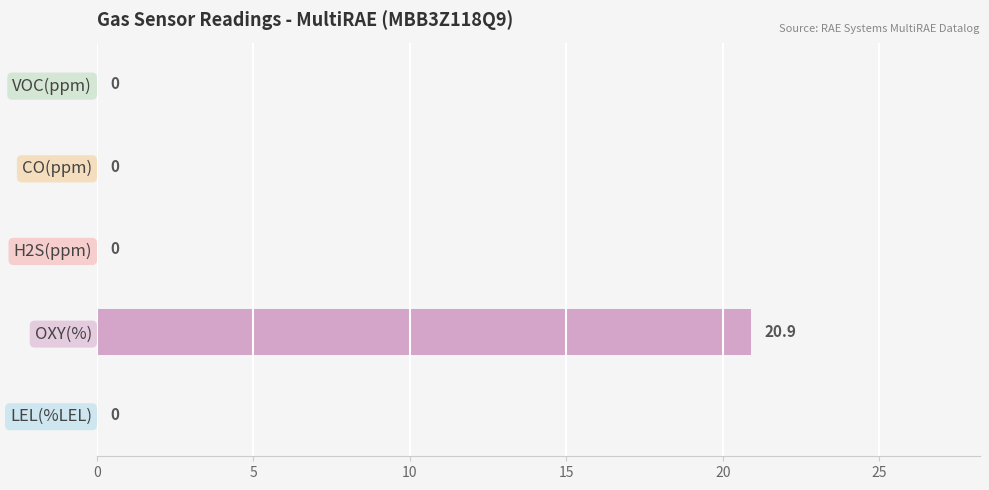

Reading bottom to top, transcribe all the data shown in this chart.

LEL(%LEL)=0.0	OXY(%)=20.9	H2S(ppm)=0.0	CO(ppm)=0.0	VOC(ppm)=0.0